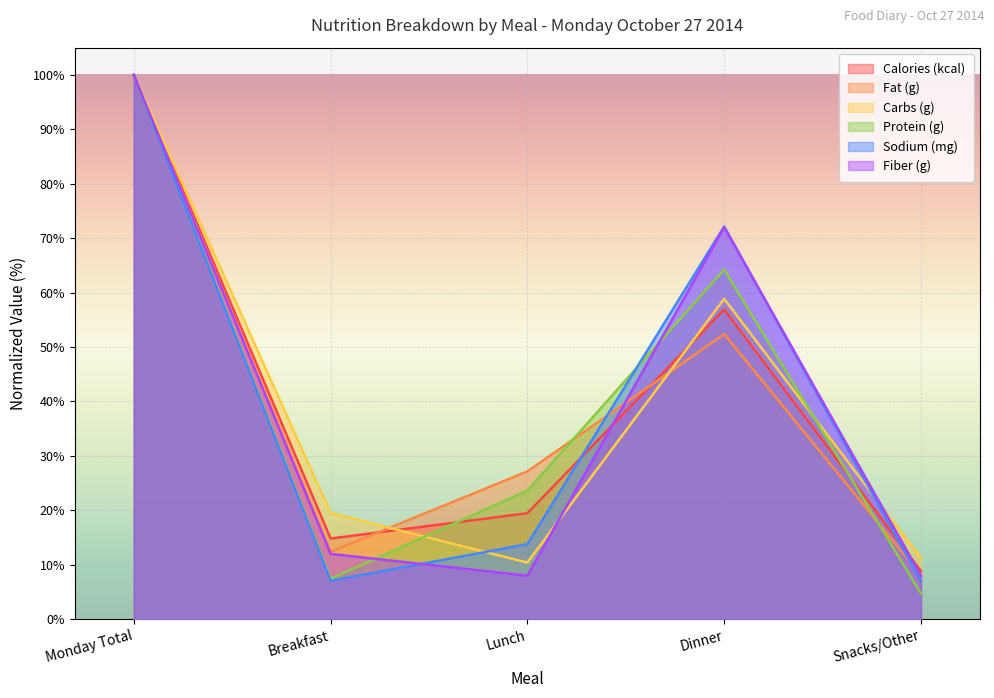

How many intersections are there between Protein (g) and Fiber (g)?

2